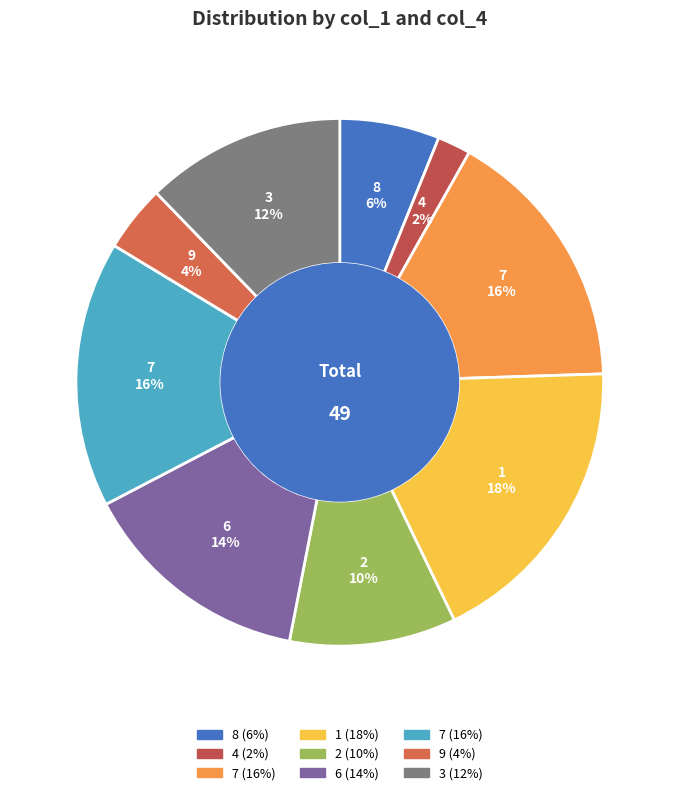

How many segments does this pie chart have?

9